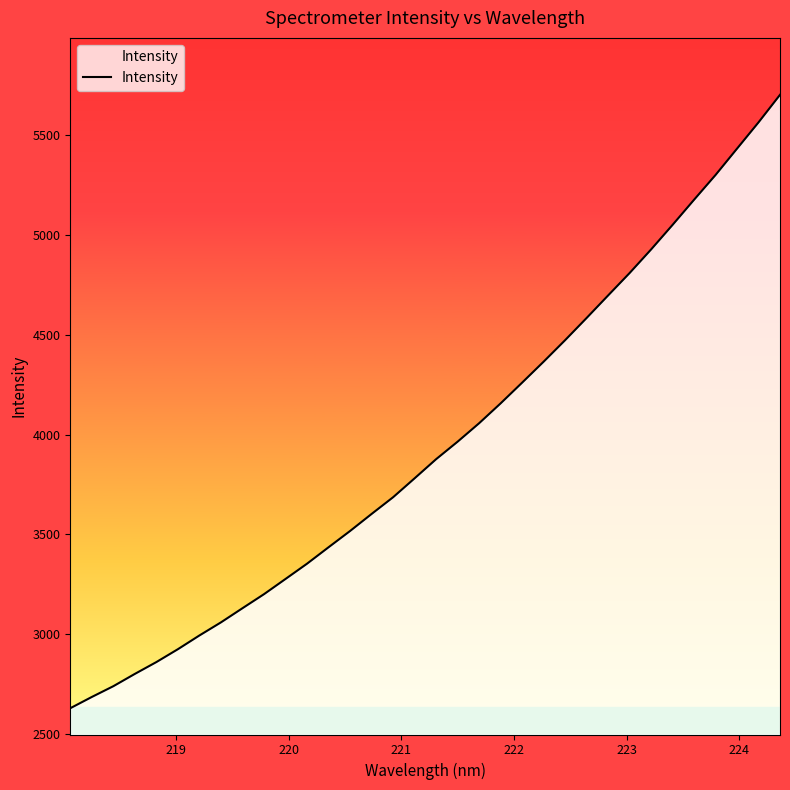

Does the chart display data point markers on the line(s)?

No